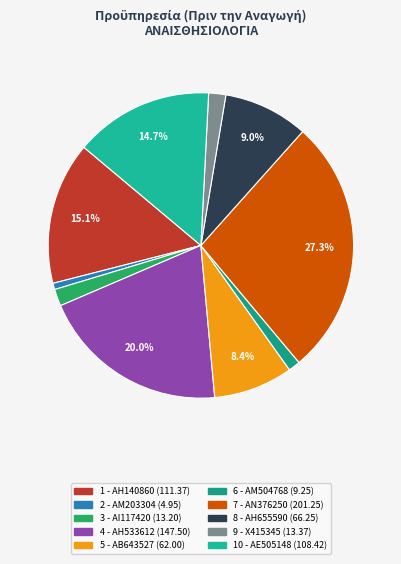

What is the total percentage of 6 - ΑΜ504768 and 10 - ΑΕ505148?

16.0%